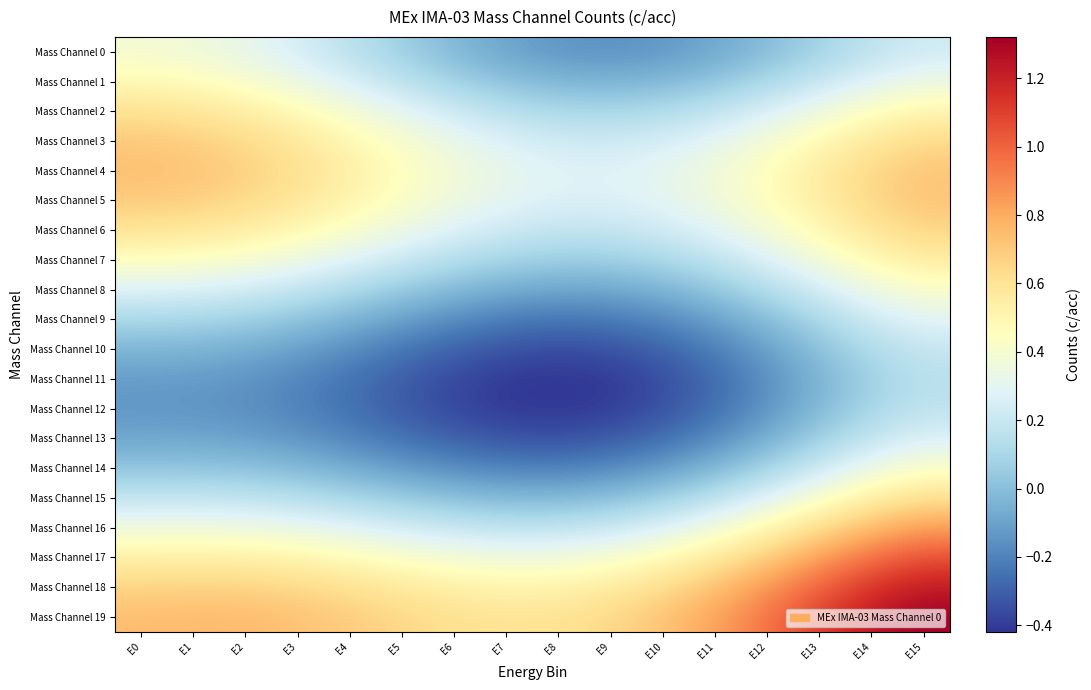

Which label corresponds to the smallest value in the chart?

E8